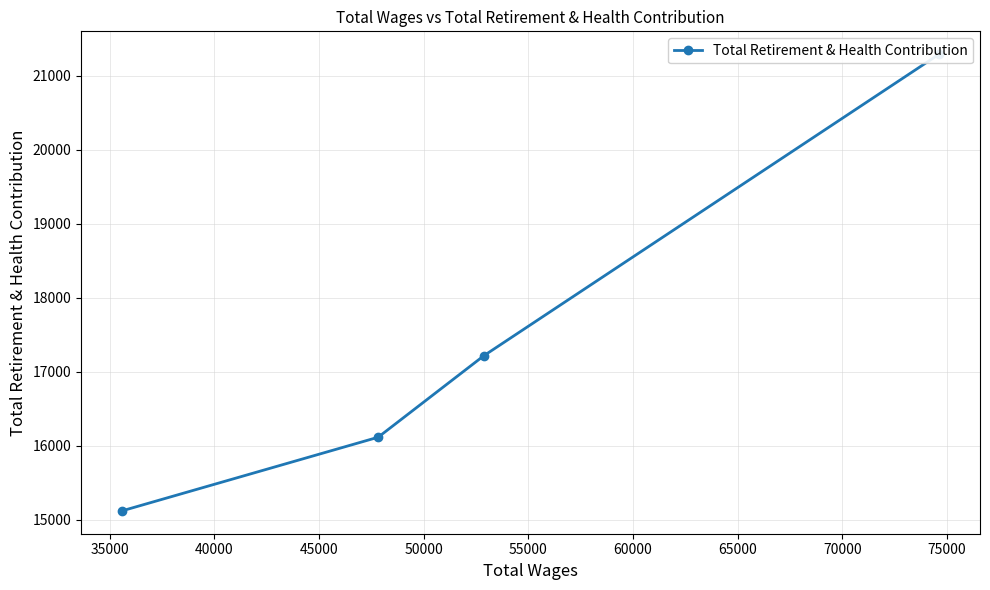

What is the sum of all values?

69748